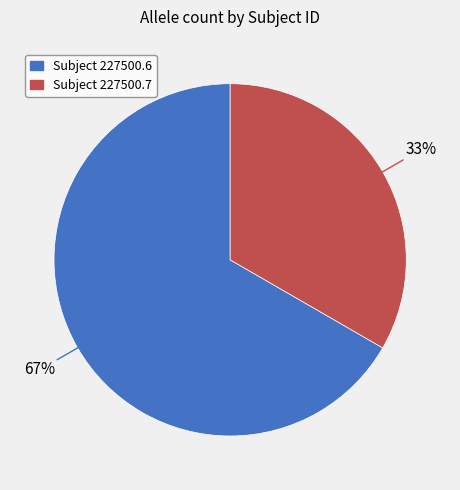

Is there a majority slice in this chart?

Yes